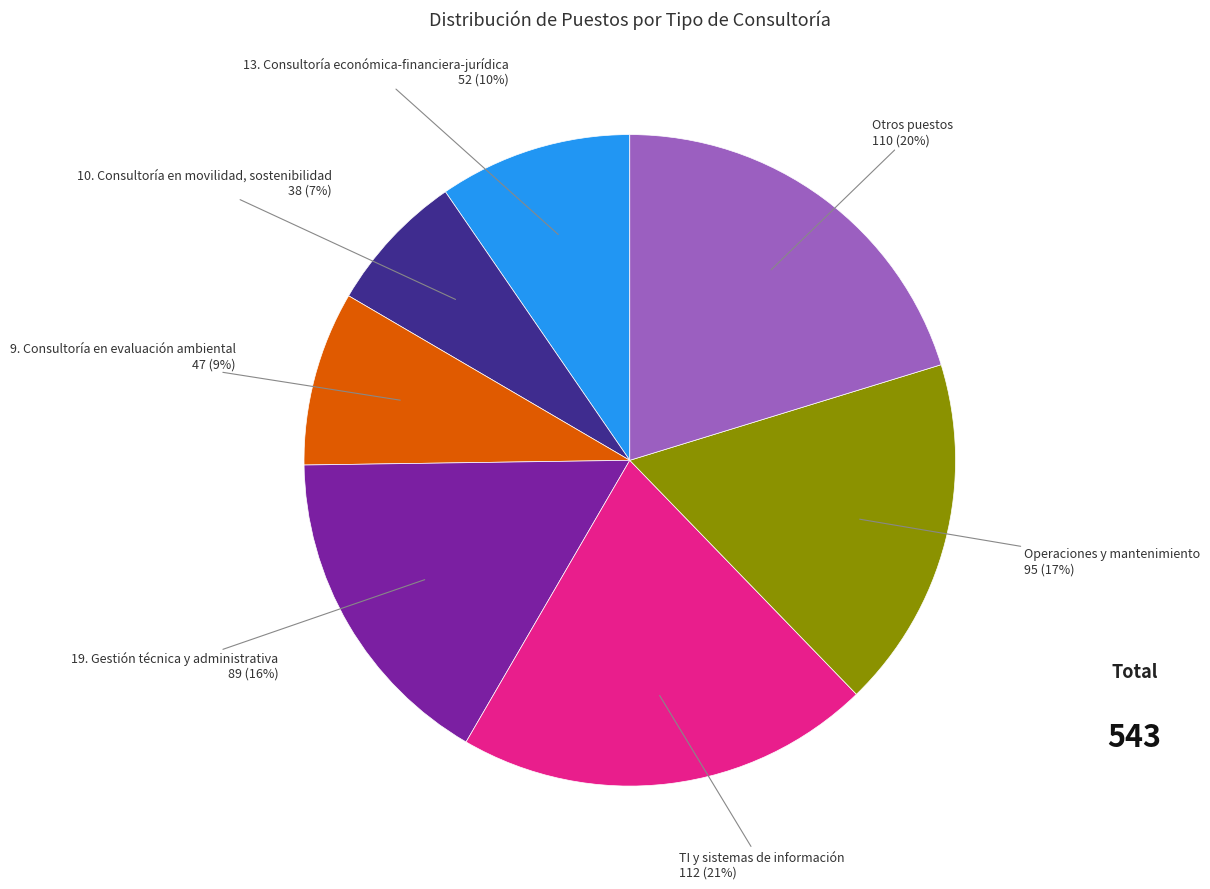

To the nearest percent, what is the average slice percentage?

14%